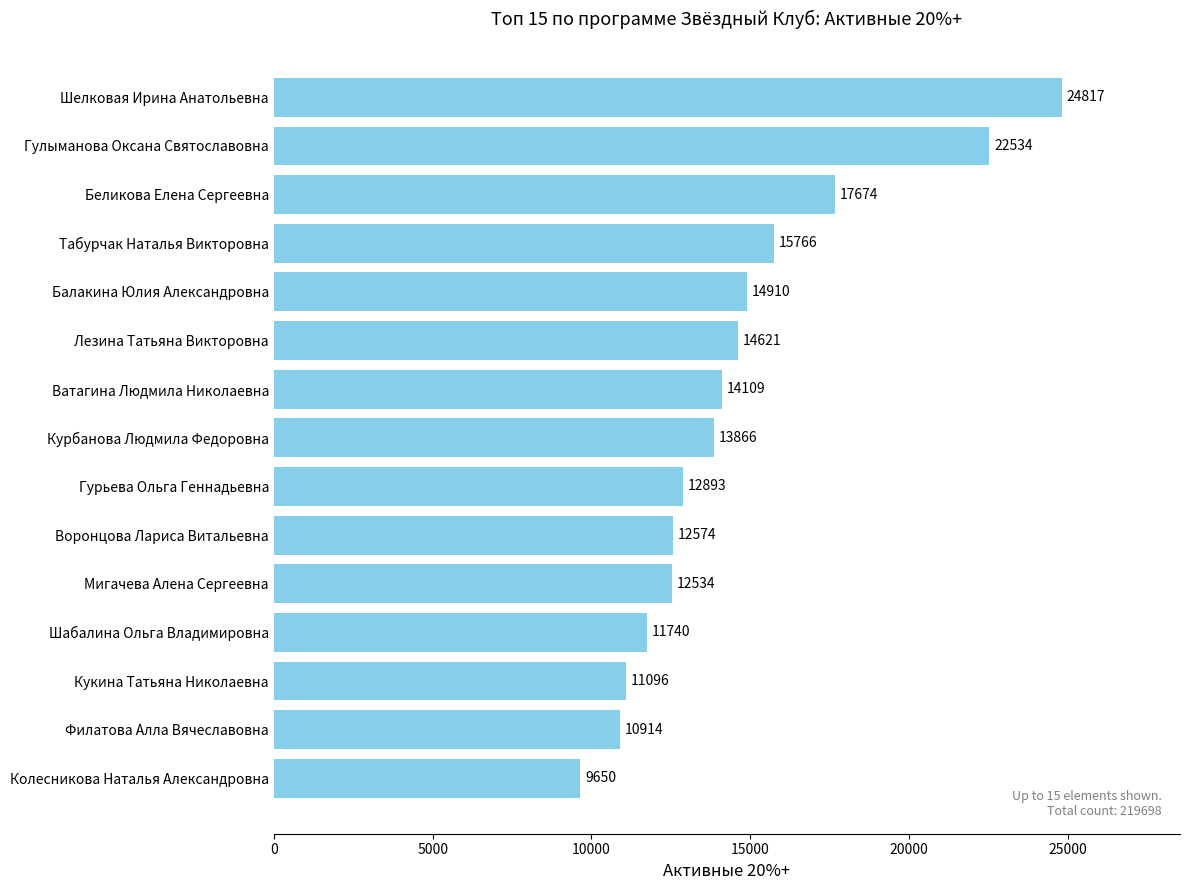

Which category has the highest value across all series?

Шелковая Ирина Анатольевна